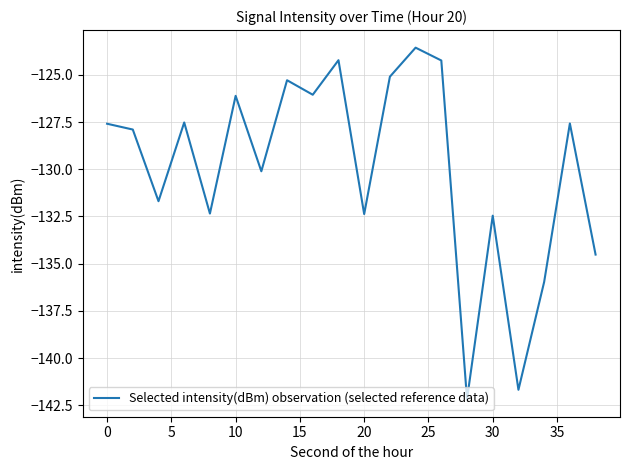

What is the greatest value displayed?

-123.6